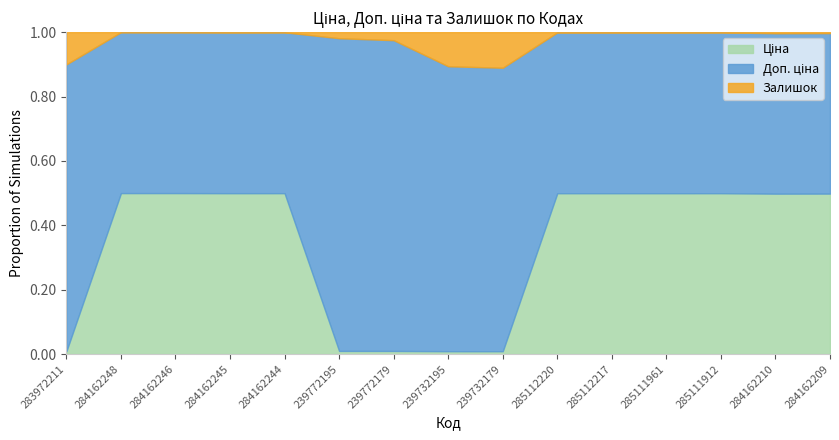

Rank the series by their maximum value, from lowest to highest.

Залишок, Ціна, Доп. ціна